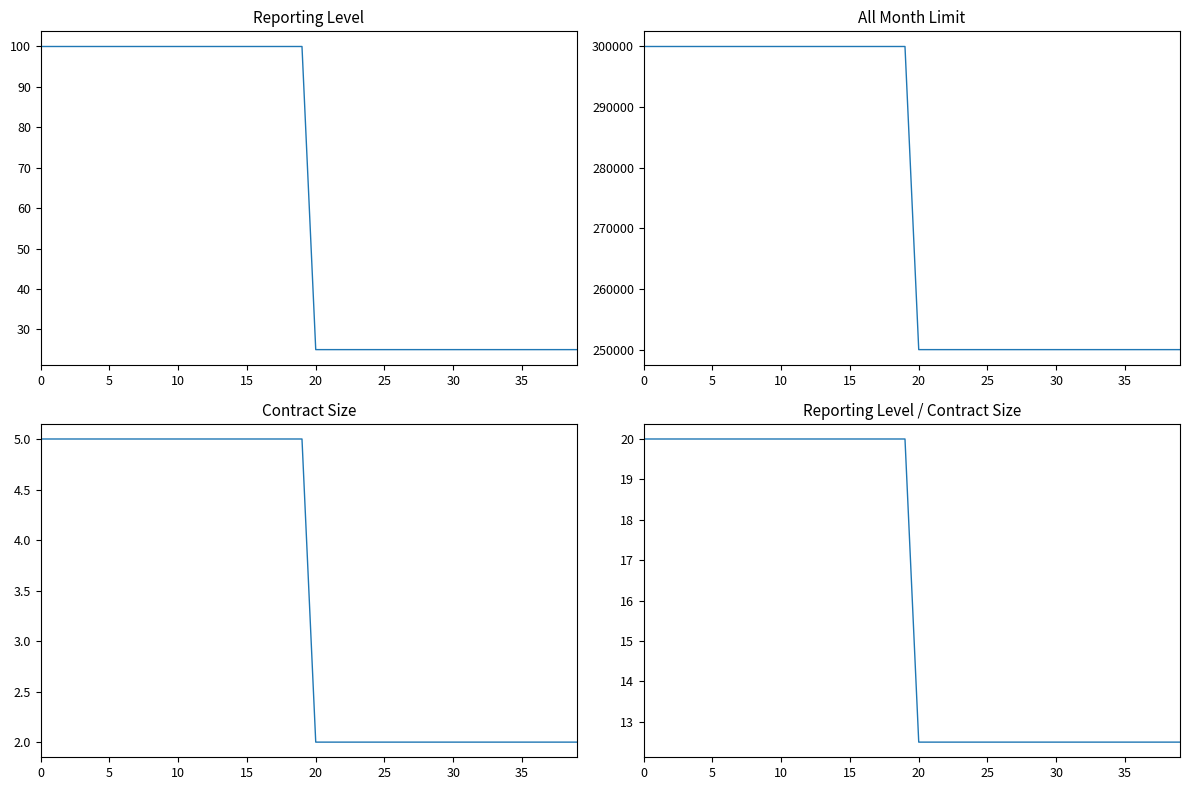

How many values in the Reporting Level / Contract Size series are below 20?

20